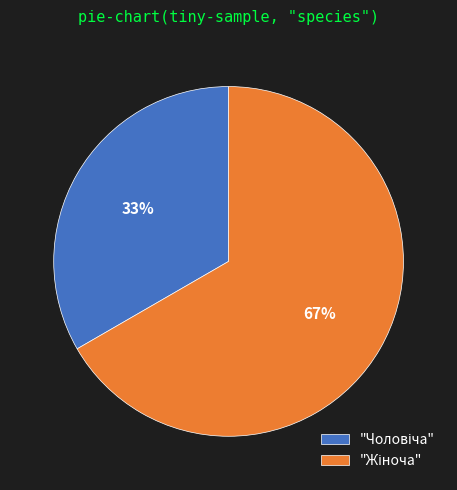

To the nearest percent, what is the average slice percentage?

50%